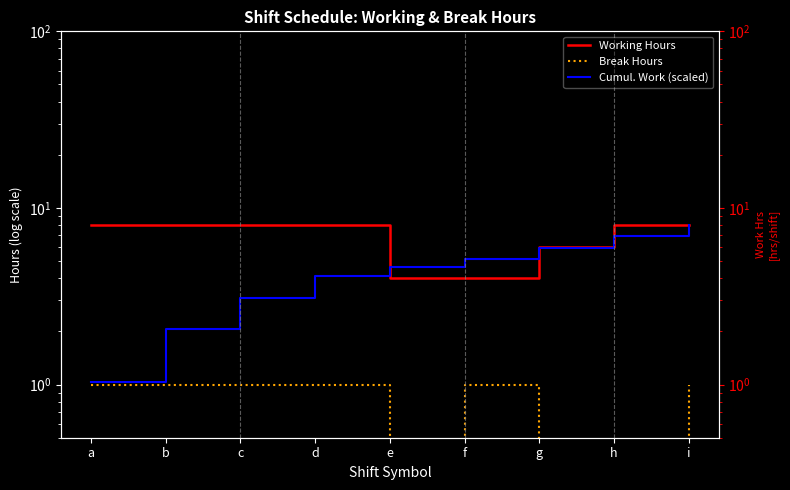

At which category does Working Hours reach its first local valley?

c